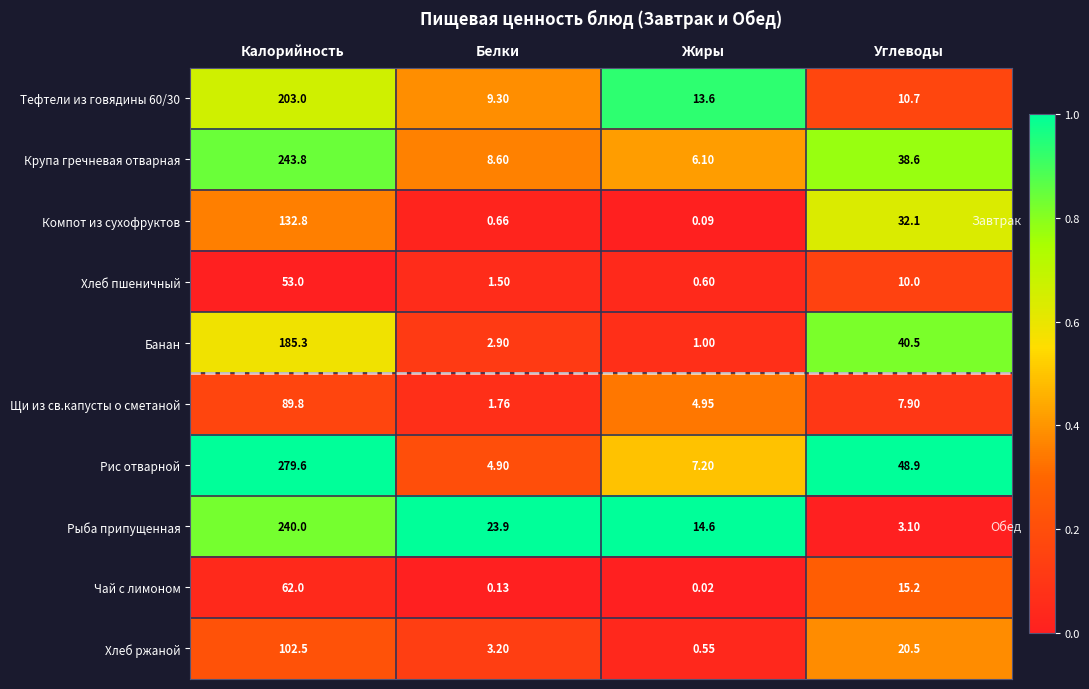

What is the difference between the highest and lowest values at Углеводы?

45.8